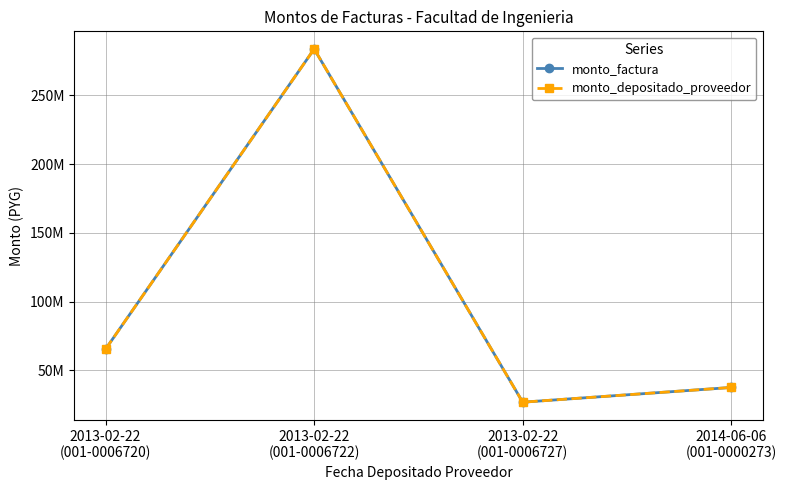

Is this an area chart (filled region under the line)?

No